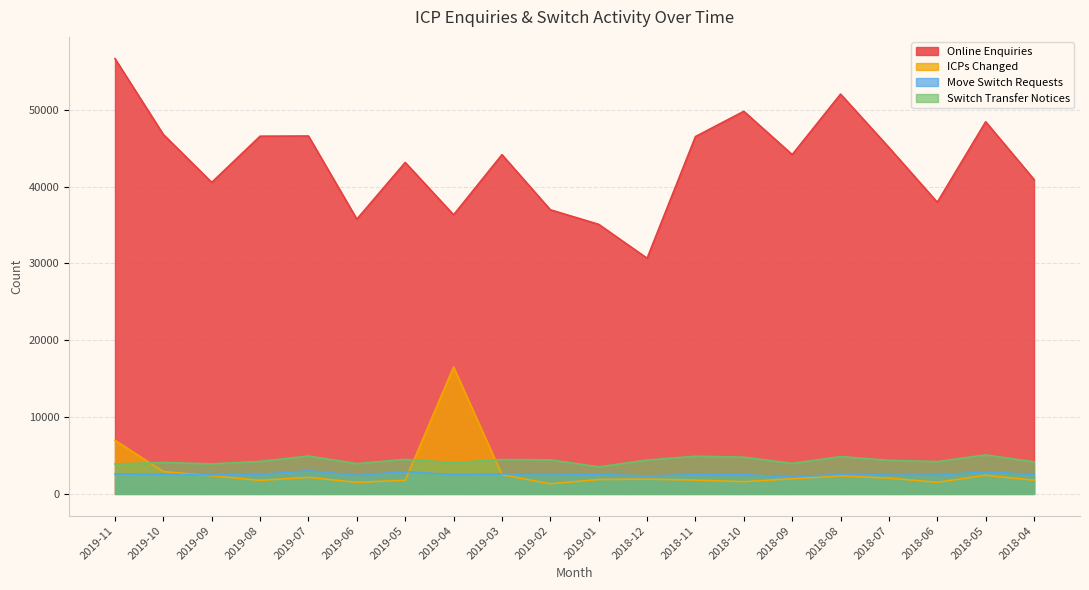

At which label is Move Switch Requests closest to 2605?

2019-02